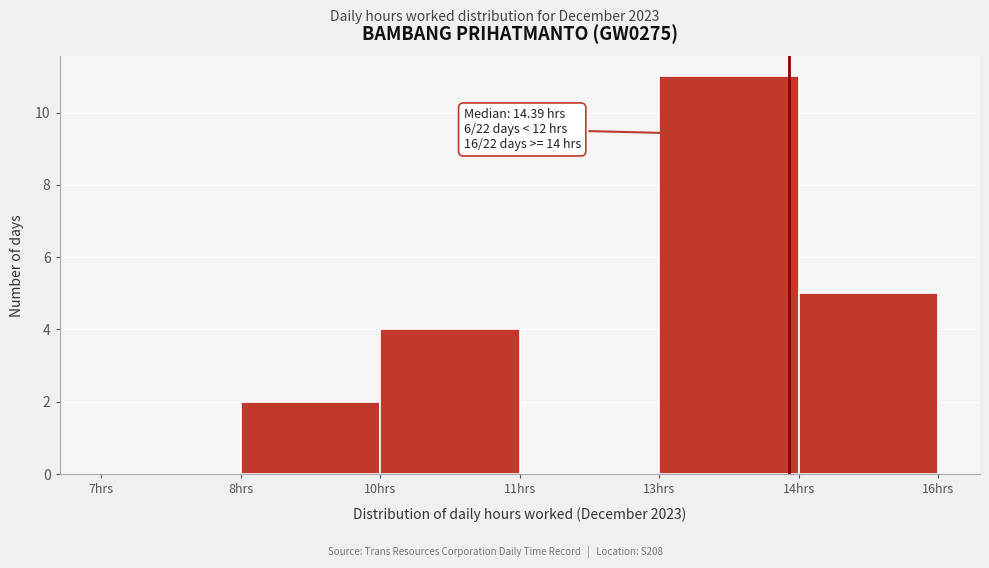

Reading left to right, what are all the values shown in this chart?

7hrs=0	8hrs=2	10hrs=4	11hrs=0	13hrs=11	14hrs=5